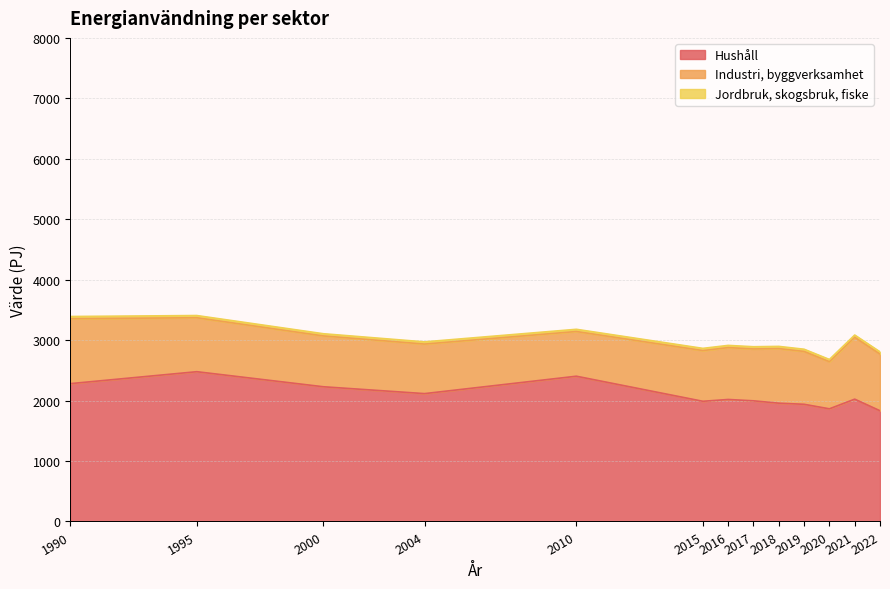

At which label is Industri, byggverksamhet closest to 906?

2018